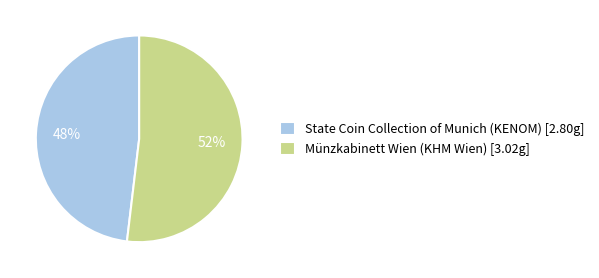

Between State Coin Collection of Munich (KENOM) and Münzkabinett Wien (KHM Wien), which is larger?

Münzkabinett Wien (KHM Wien)